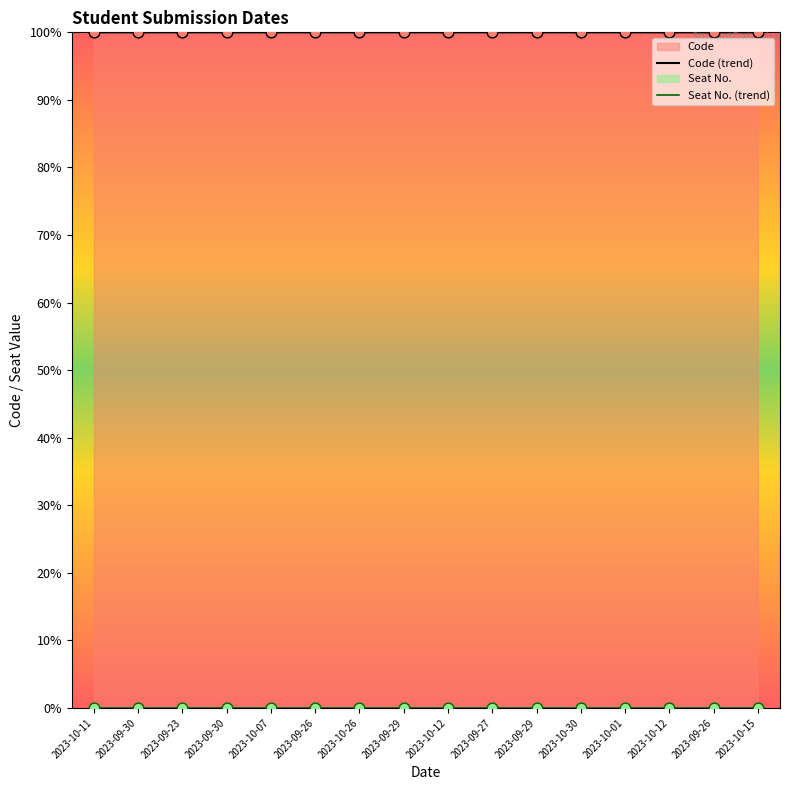

Which has a higher value, 2023-09-30 or 2023-10-26?

2023-10-26